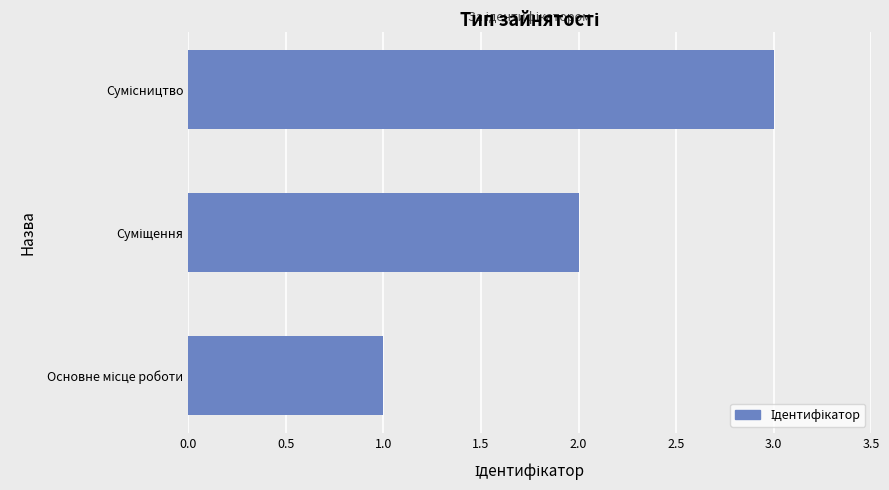

Does the chart contain stacked bars?

No